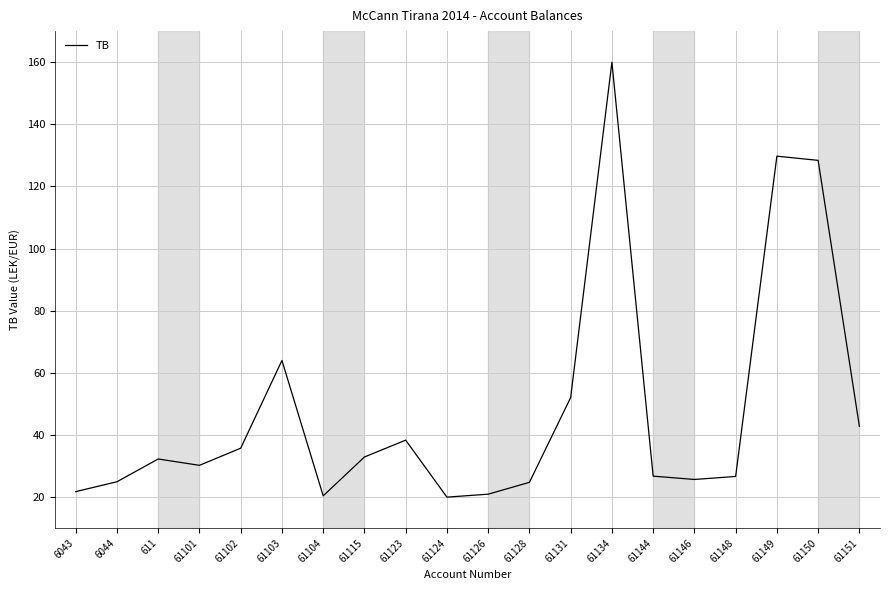

Approximately how many times larger is the value at 61150 compared to 61134?

0.8